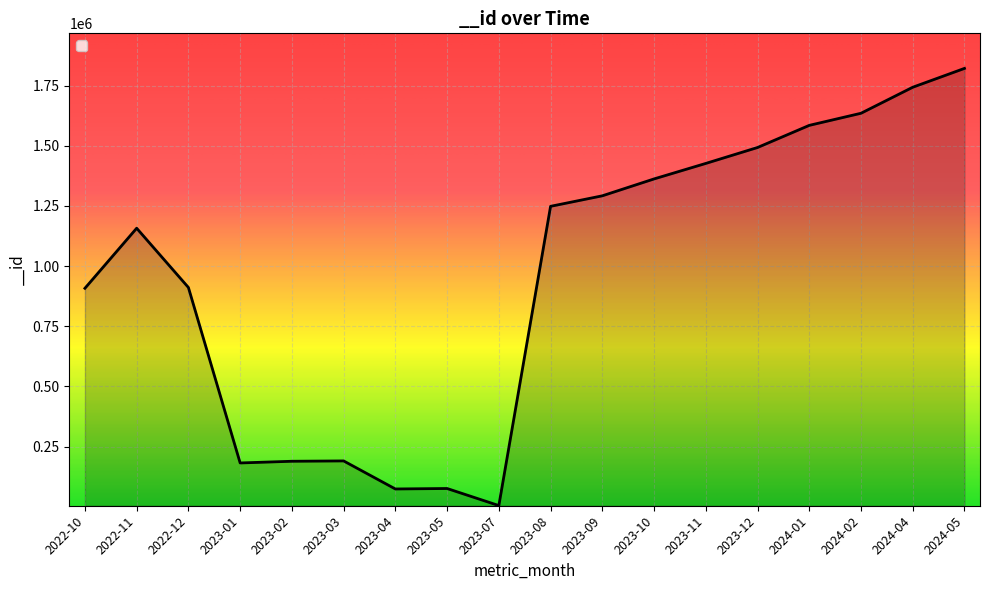

What is the difference between the values at 2023-10 and 2022-10?

454517